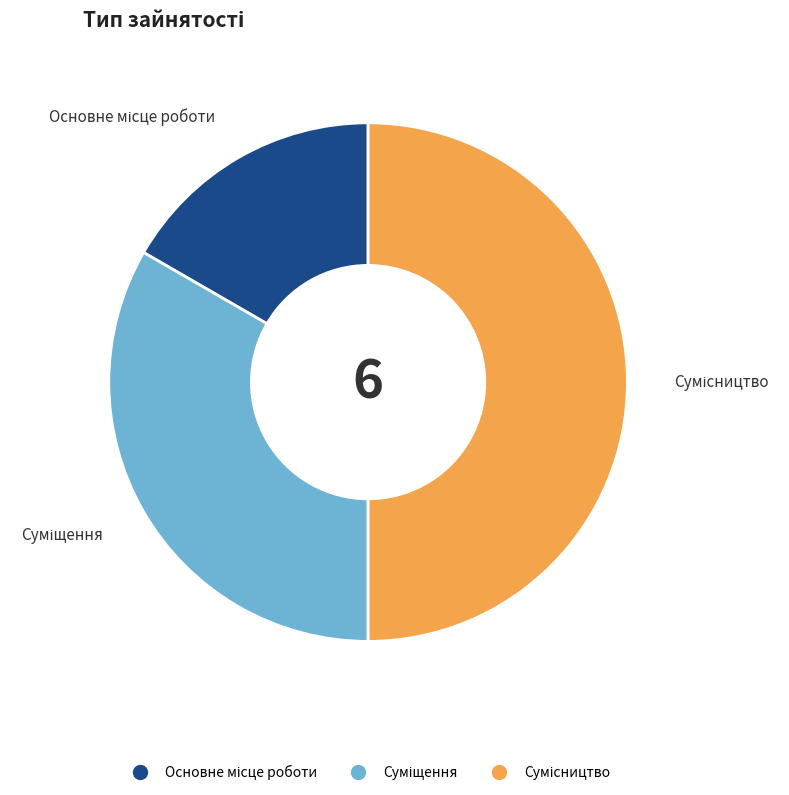

The Сумісництво slice represents 50% of the pie. True or false?

True